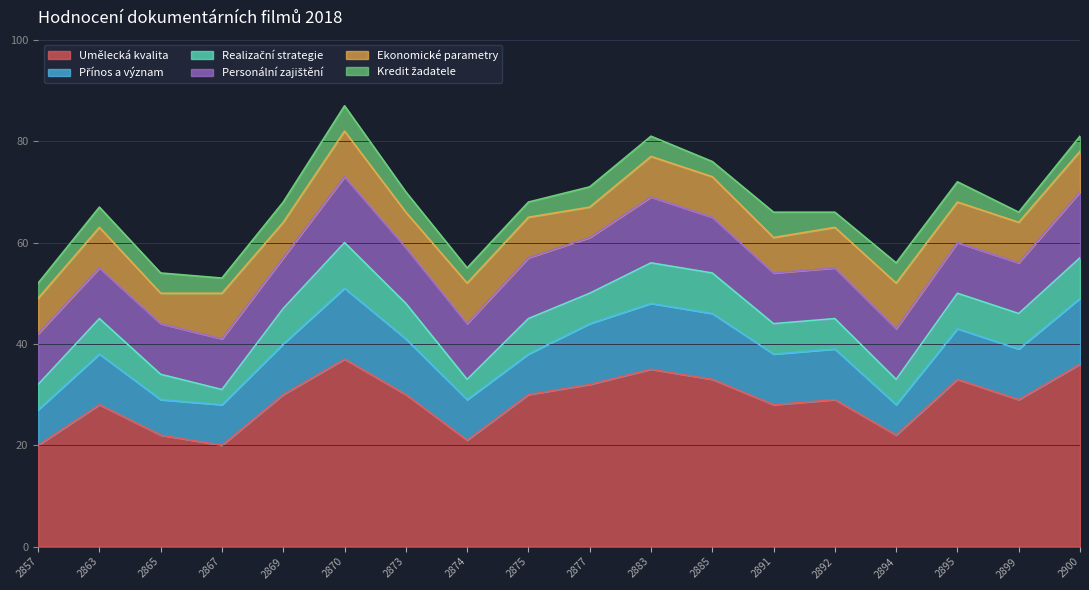

The Personální zajištění series shows 13 at 2870. True or false?

True